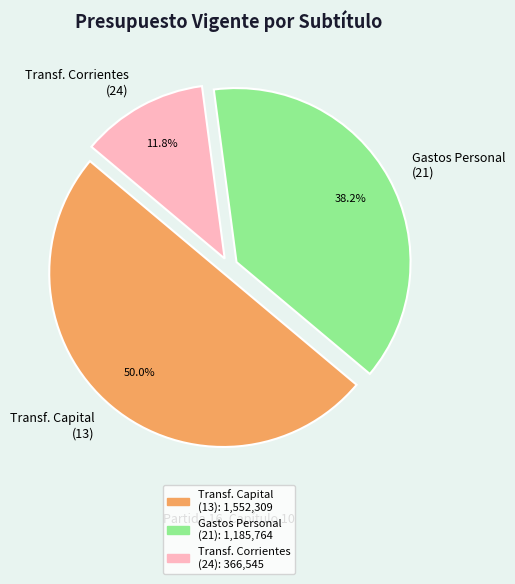

Do Transf. Capital (13) and Gastos Personal (21) together represent more than half of the pie?

Yes